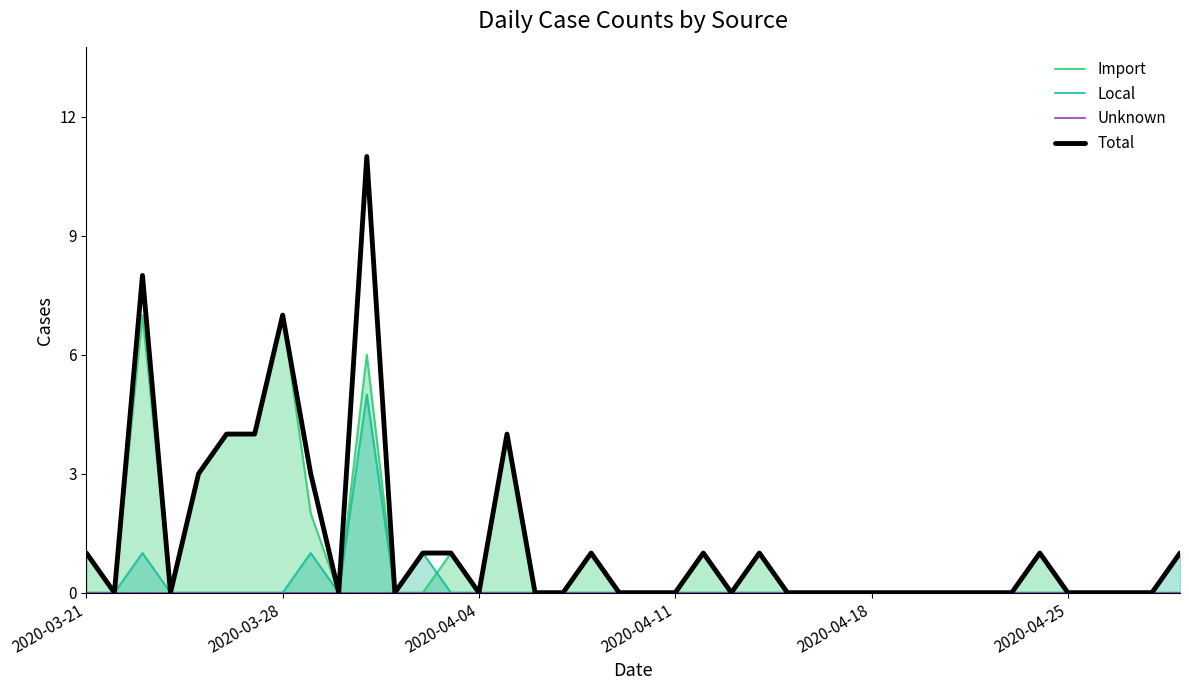

Between 31 and 33, which series saw the biggest shift?

Import